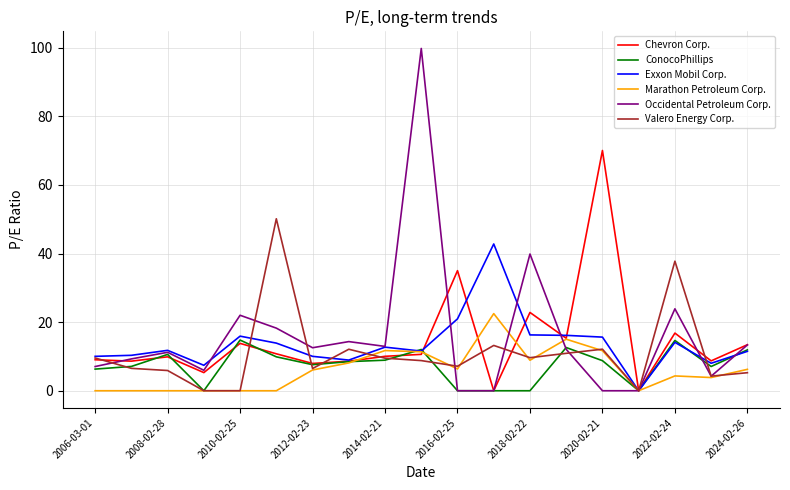

What is the average value of the Exxon Mobil Corp. series?

13.6